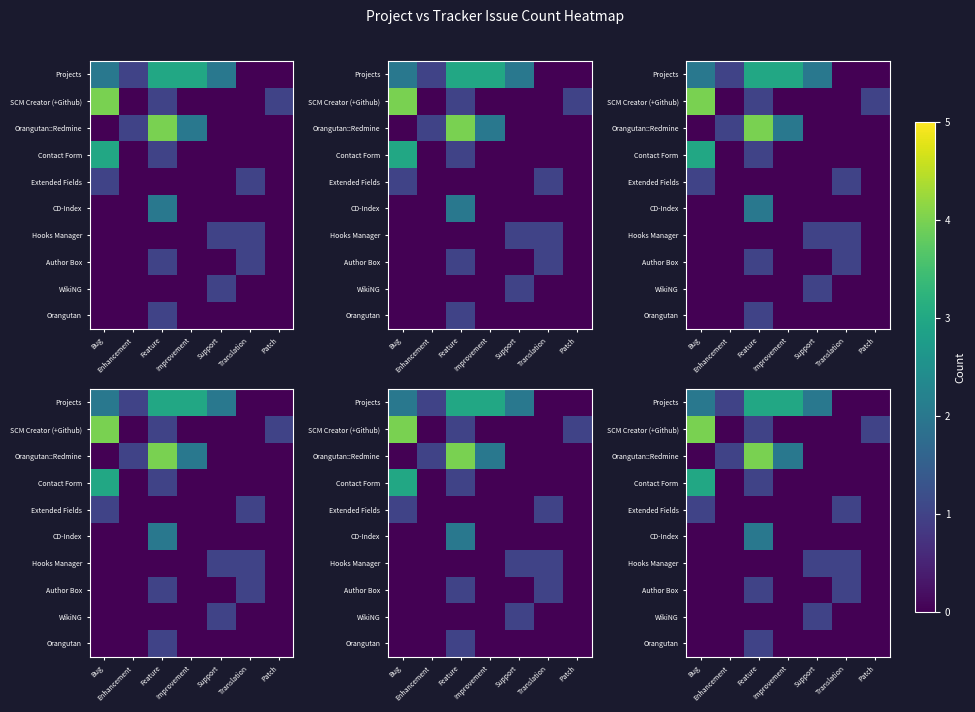

Is the value of Author Box at Translation greater than the value of WikiNG at Patch?

Yes